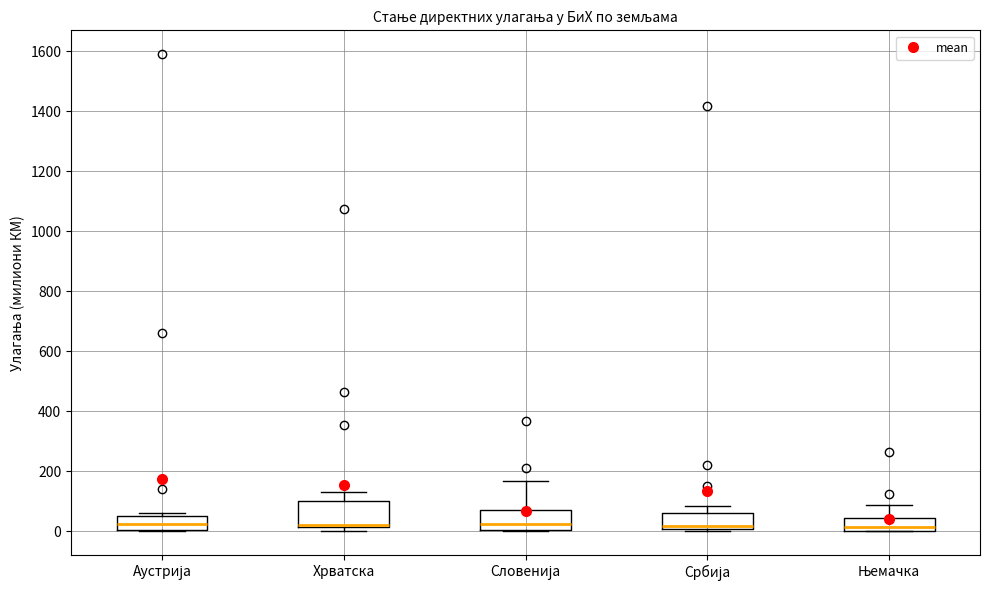

Reading left to right, transcribe this box plot: for each box, give where its median line is, the range the box spans, and where its two whiskers end, as read against the y-axis. The values are not printed on the chart, so give them approximately, as read against the axis.

Аустрија: median 20, box 0 to 60, whiskers 0 to 60 (just above the box's upper edge)
Хрватска: median 20 (just above the box's lower edge), box 20 to 100, whiskers 0 to 140
Словенија: median 20, box 0 to 80, whiskers 0 to 160
Србија: median 20, box 0 to 60, whiskers 0 (just below the box's lower edge) to 80
Њемачка: median 20, box 0 to 40, whiskers 0 to 80